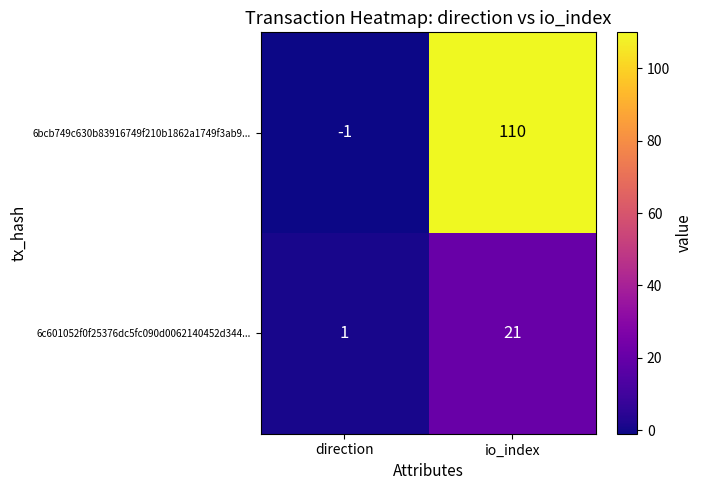

Count the number of categories in the chart.

2